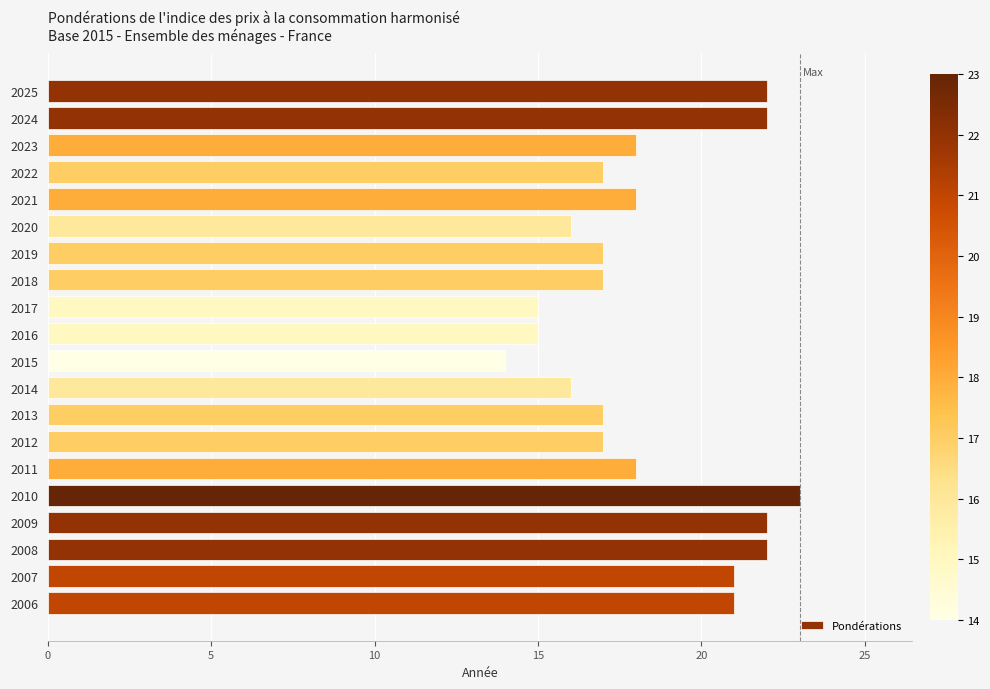

Are the bars grouped side by side (vs. stacked)?

No